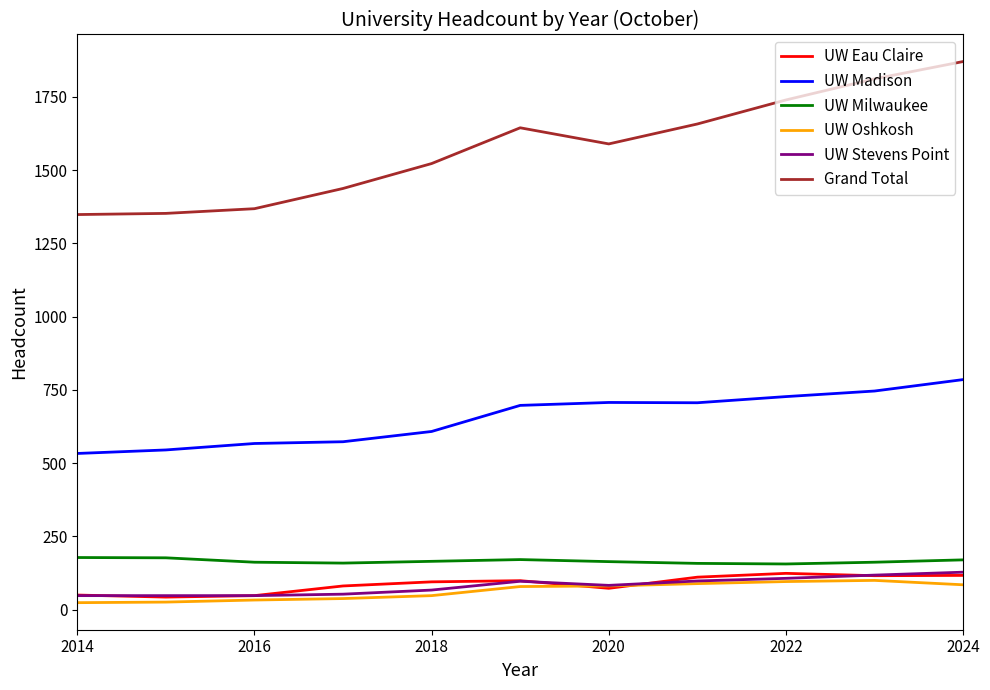

True or false: UW Madison and UW Oshkosh intersect in this chart.

False